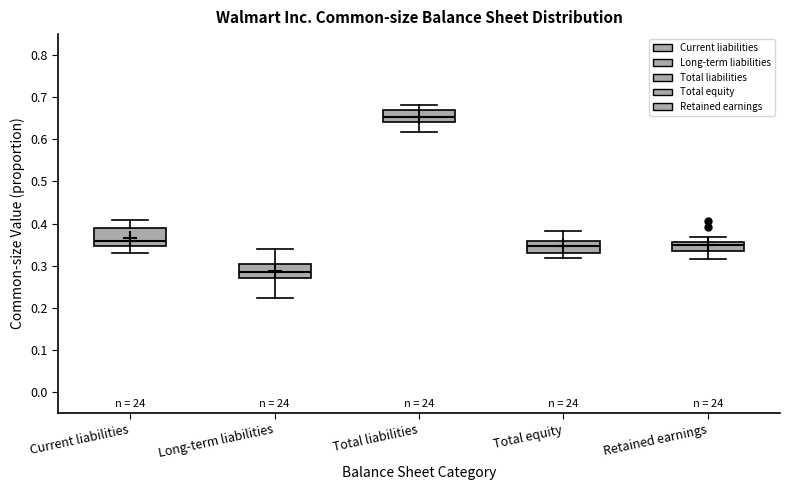

Where does the upper whisker of the box for Retained earnings end on the y-axis? The values are not printed on the chart, so give them approximately, as read against the axis.

0.37